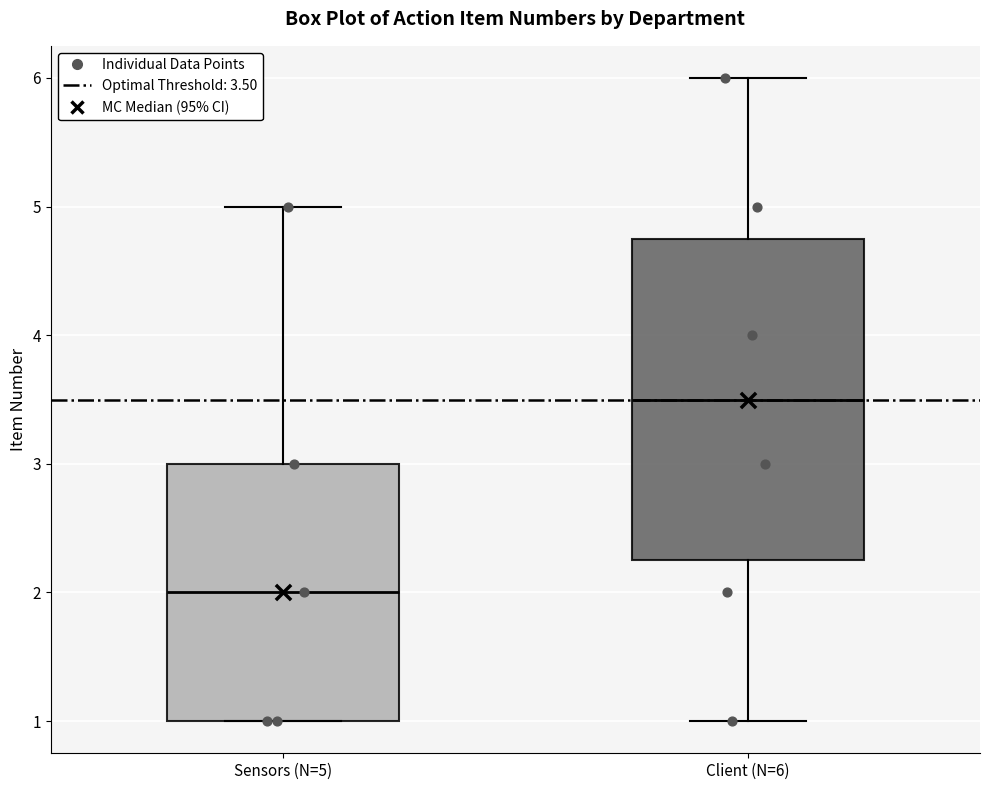

Reading left to right, read every box against the y-axis: the position of its median line, the range the box covers, and the ends of its whiskers. The values are not printed on the chart, so give them approximately, as read against the axis.

Sensors (N=5): median 2.0, box 1.0 to 3.0, whiskers 1.0 to 5.0
Client (N=6): median 3.5, box 2.3 to 4.8, whiskers 1.0 to 6.0